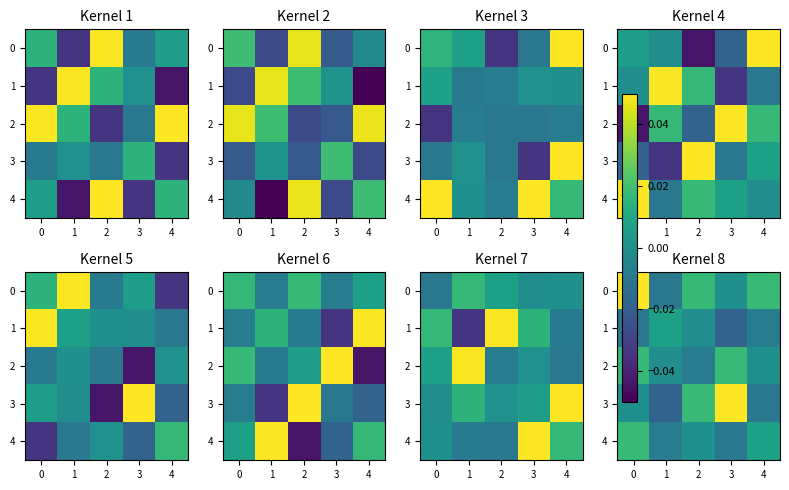

How many categories are shown in the chart?

5